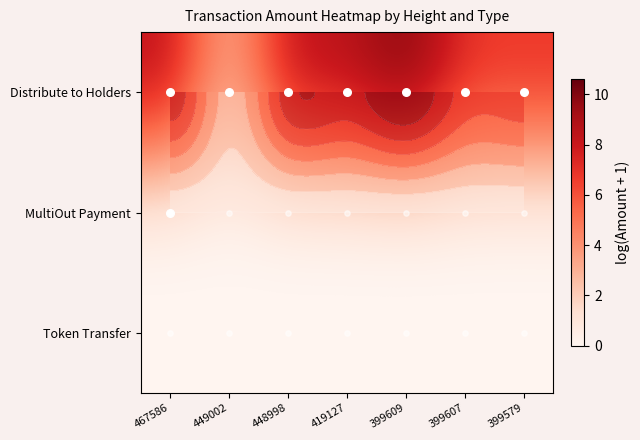

What is the total value across all series at 399607?

6.9